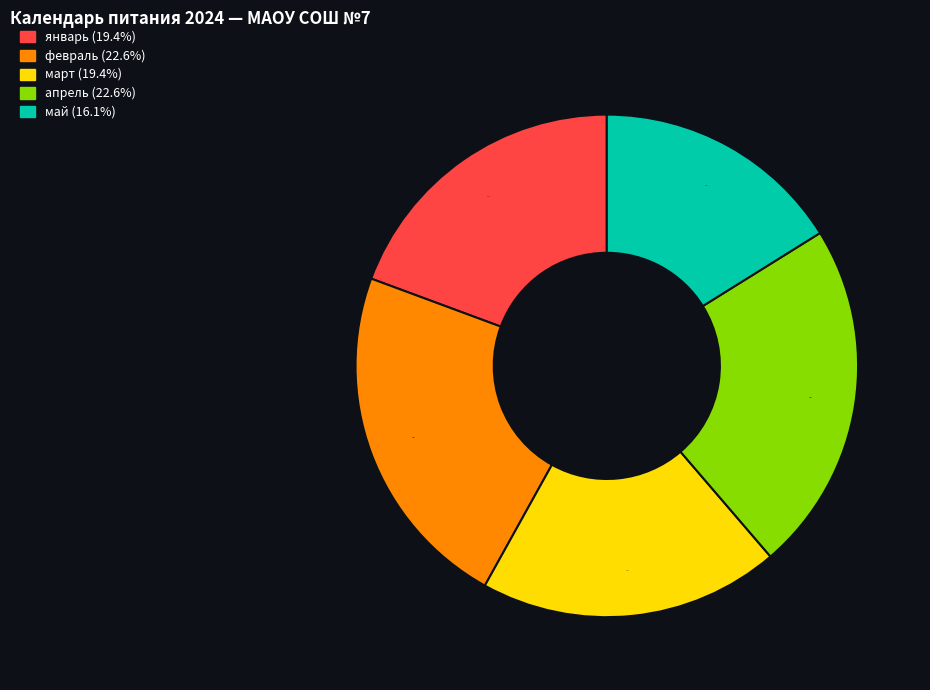

Is it true that май is 16% of the pie?

True